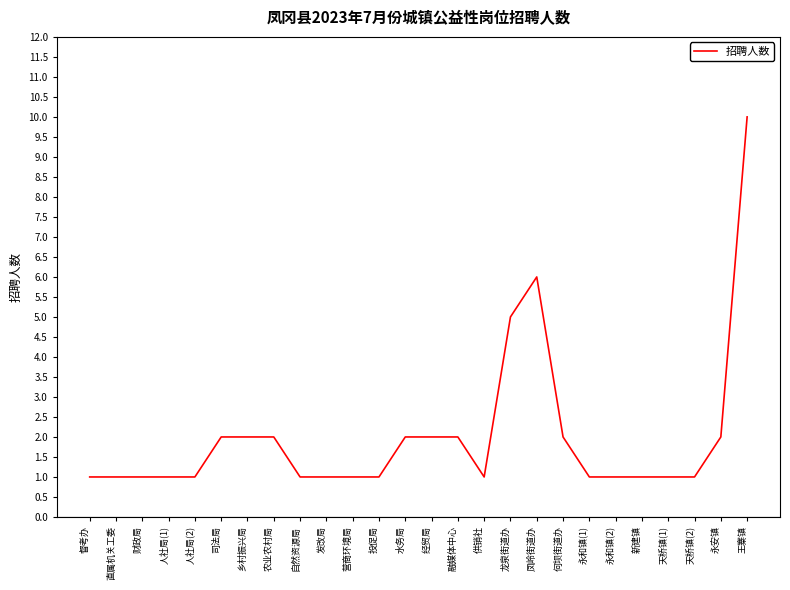

What is the difference between the maximum and minimum values?

9